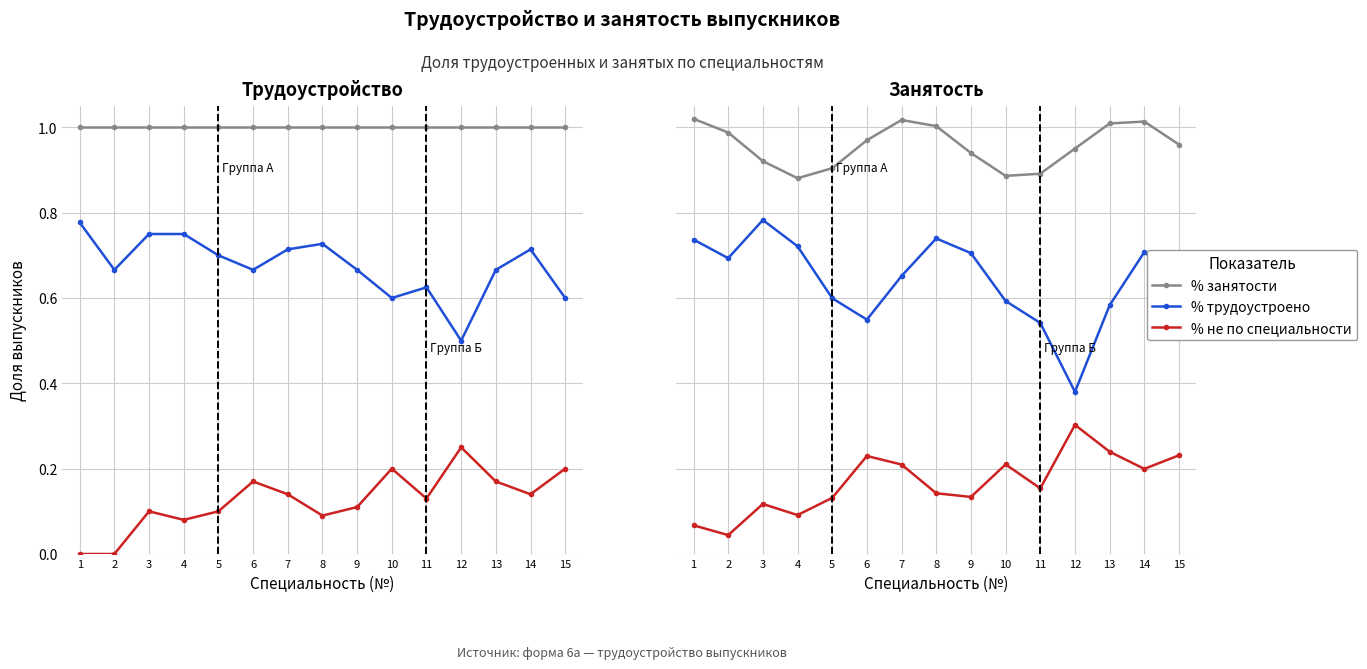

Does the chart display data point markers on the line(s)?

Yes